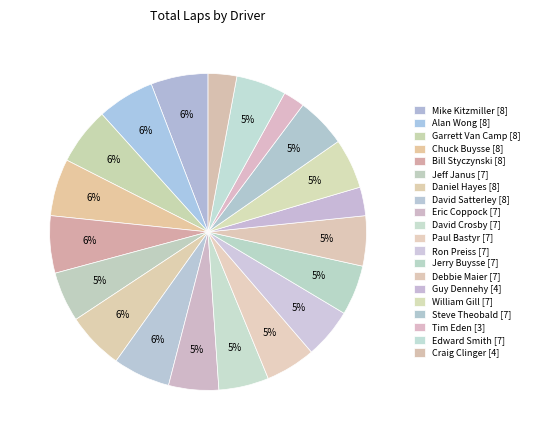

Is it true that Guy Dennehy is 3% of the pie?

True